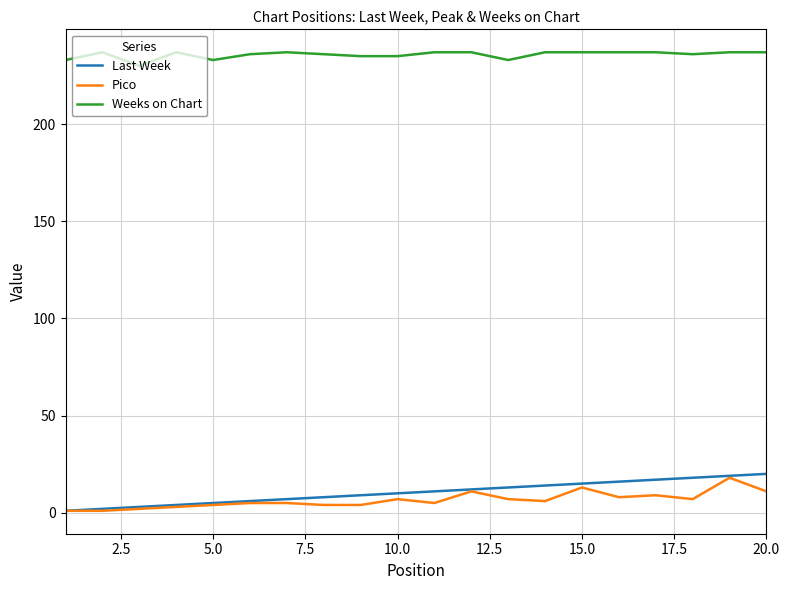

True or false: Weeks on Chart and Pico cross at least once.

False